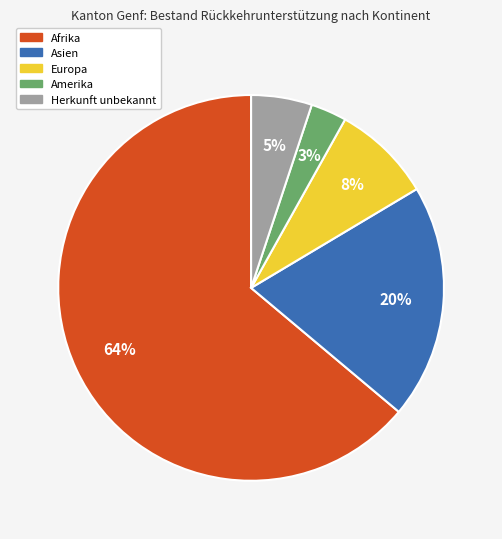

Is there a majority slice in this chart?

Yes